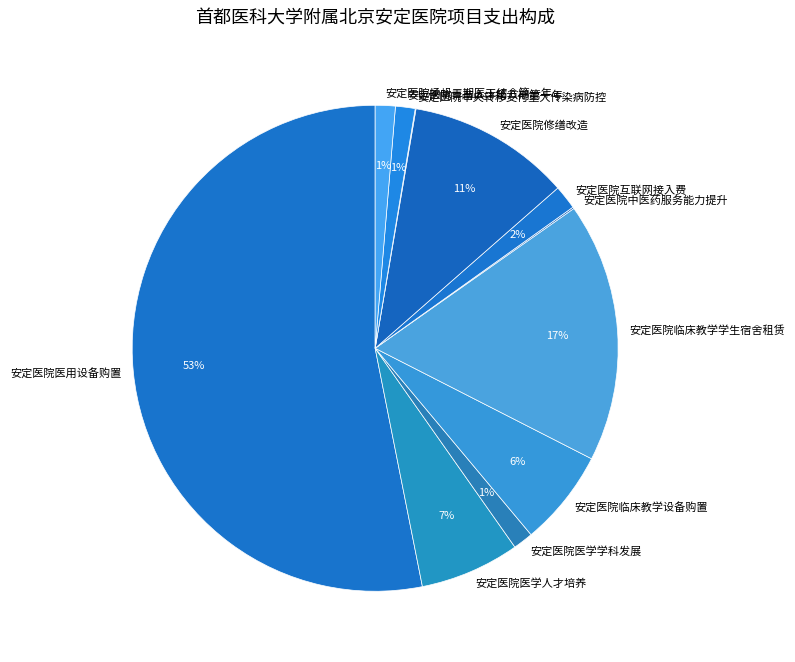

To the nearest percent, what percentage of the pie is 安定医院临床教学学生宿舍租赁?

17%